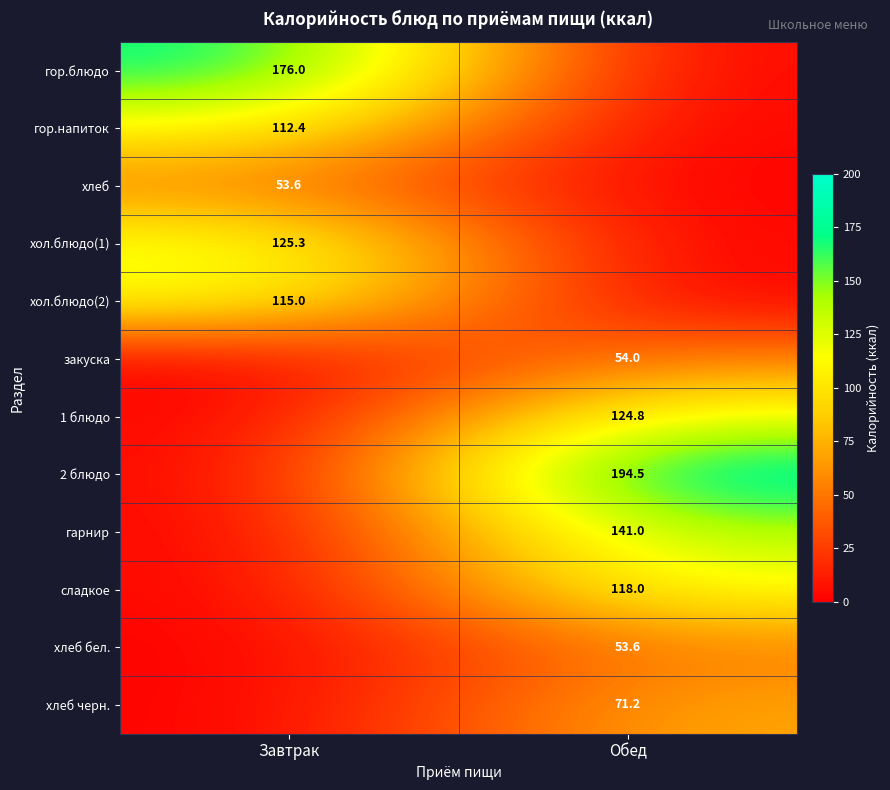

Is it true that гарнир equals 49.1 at Обед?

False